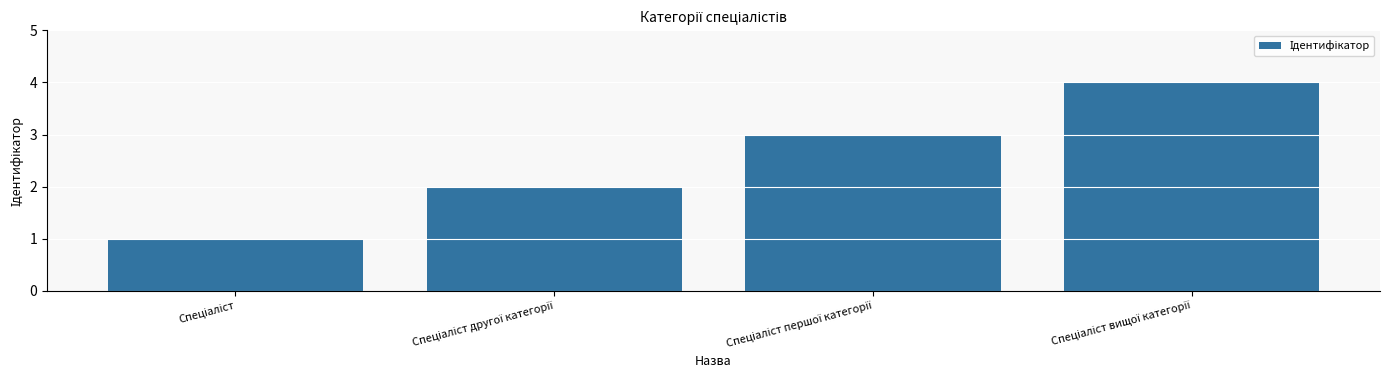

What is the greatest value displayed?

4